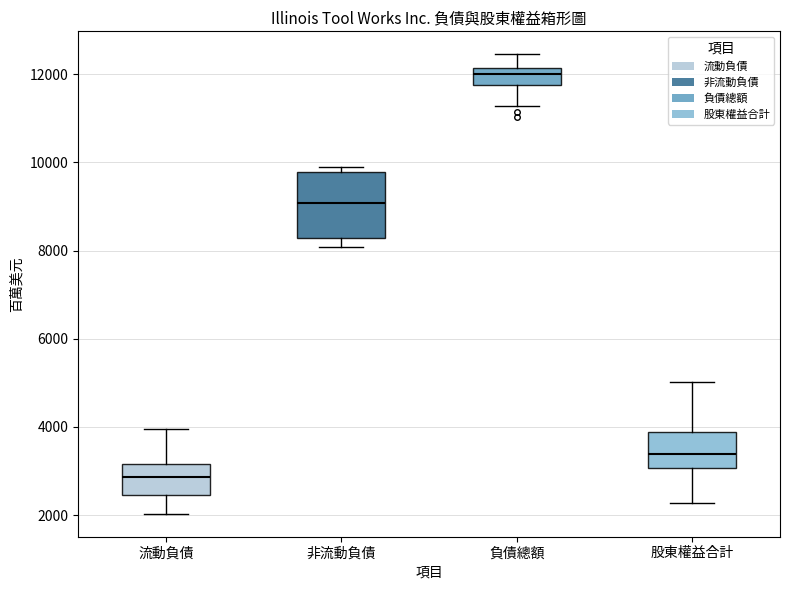

Which box's median line is the lowest?

流動負債